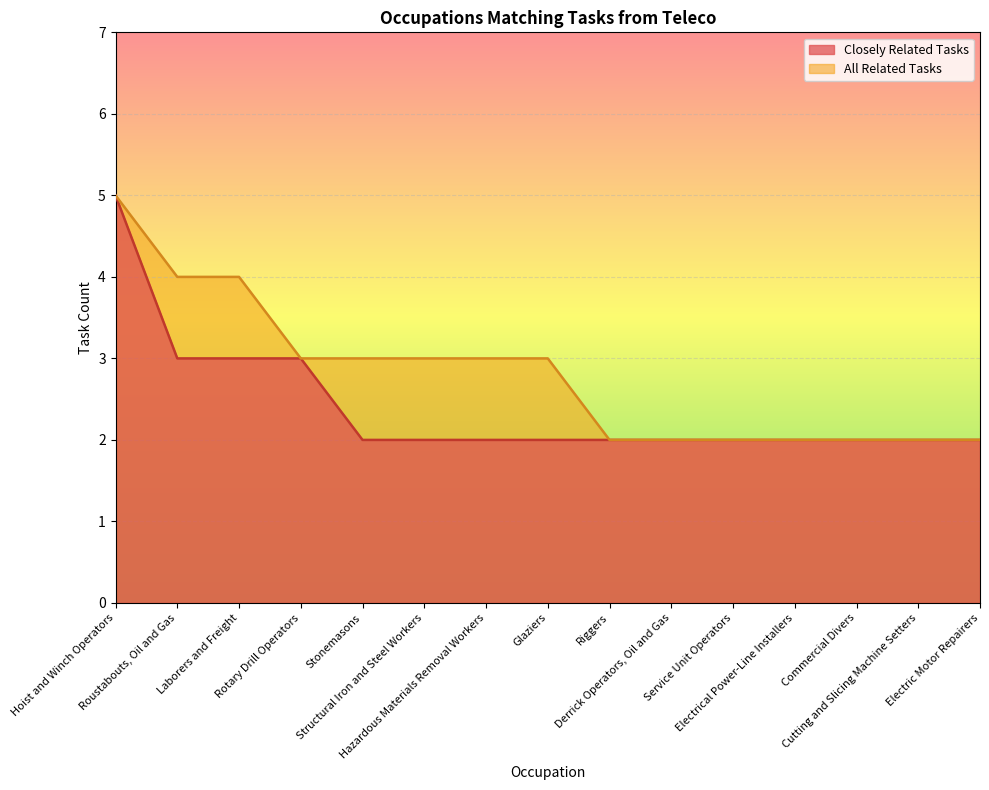

True or false: Closely Related Tasks has more than 0 interior local peaks.

False